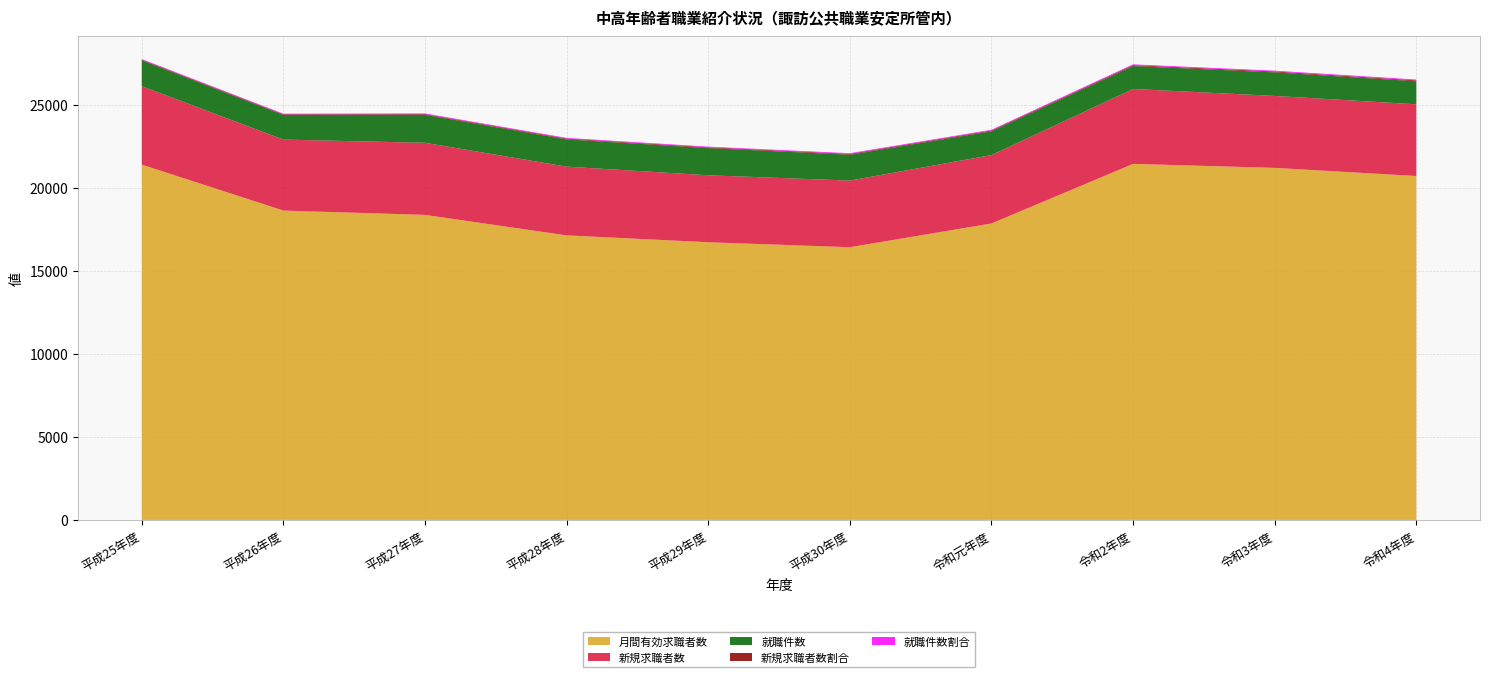

Reading left to right, extract all data points from this chart.

月間有効求職者数: 平成25年度=21390.0	平成26年度=18624.0	平成27年度=18364.0	平成28年度=17131.0	平成29年度=16717.0	平成30年度=16417.0	令和元年度=17847.0	令和2年度=21434.0	令和3年度=21194.0	令和4年度=20706.0
新規求職者数: 平成25年度=4721.0	平成26年度=4273.0	平成27年度=4340.0	平成28年度=4138.0	平成29年度=4032.0	平成30年度=4012.0	令和元年度=4117.0	令和2年度=4511.0	令和3年度=4332.0	令和4年度=4316.0
就職件数: 平成25年度=1560.0	平成26年度=1485.0	平成27年度=1683.0	平成28年度=1644.0	平成29年度=1637.0	平成30年度=1559.0	令和元年度=1434.0	令和2年度=1380.0	令和3年度=1419.0	令和4年度=1385.0
新規求職者数割合: 平成25年度=38.5	平成26年度=38.6	平成27年度=42.2	平成28年度=43.9	平成29年度=43.3	平成30年度=45.3	令和元年度=46.2	令和2年度=50.6	令和3年度=51.6	令和4年度=52.3
就職件数割合: 平成25年度=36.2	平成26年度=35.3	平成27年度=42.1	平成28年度=42.6	平成29年度=43.2	平成30年度=44.2	令和元年度=43.6	令和2年度=51.5	令和3年度=49.7	令和4年度=52.6